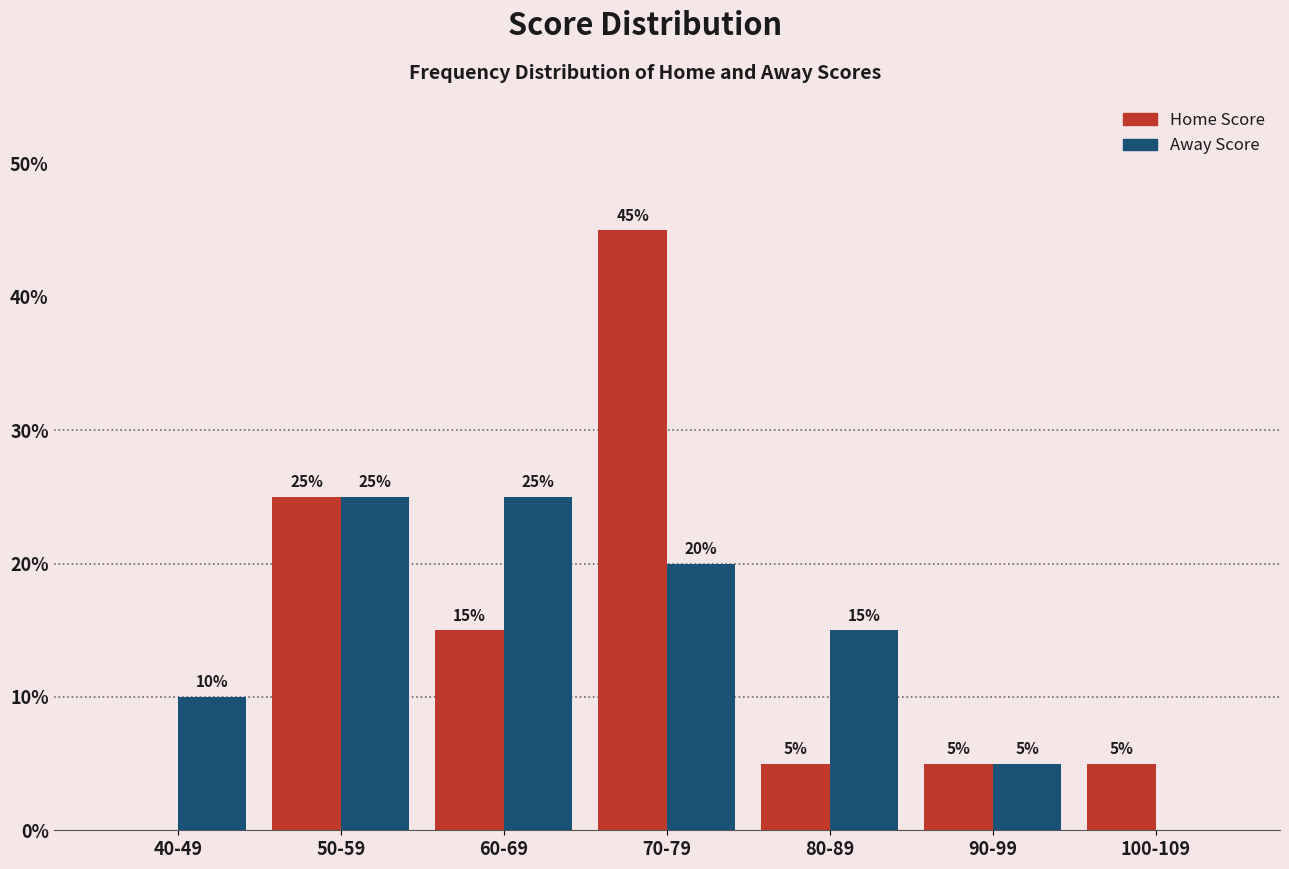

Reading left to right, what are all the values shown in this chart?

Home Score: 40-49=0	50-59=25	60-69=15	70-79=45	80-89=5	90-99=5	100-109=5
Away Score: 40-49=10	50-59=25	60-69=25	70-79=20	80-89=15	90-99=5	100-109=0